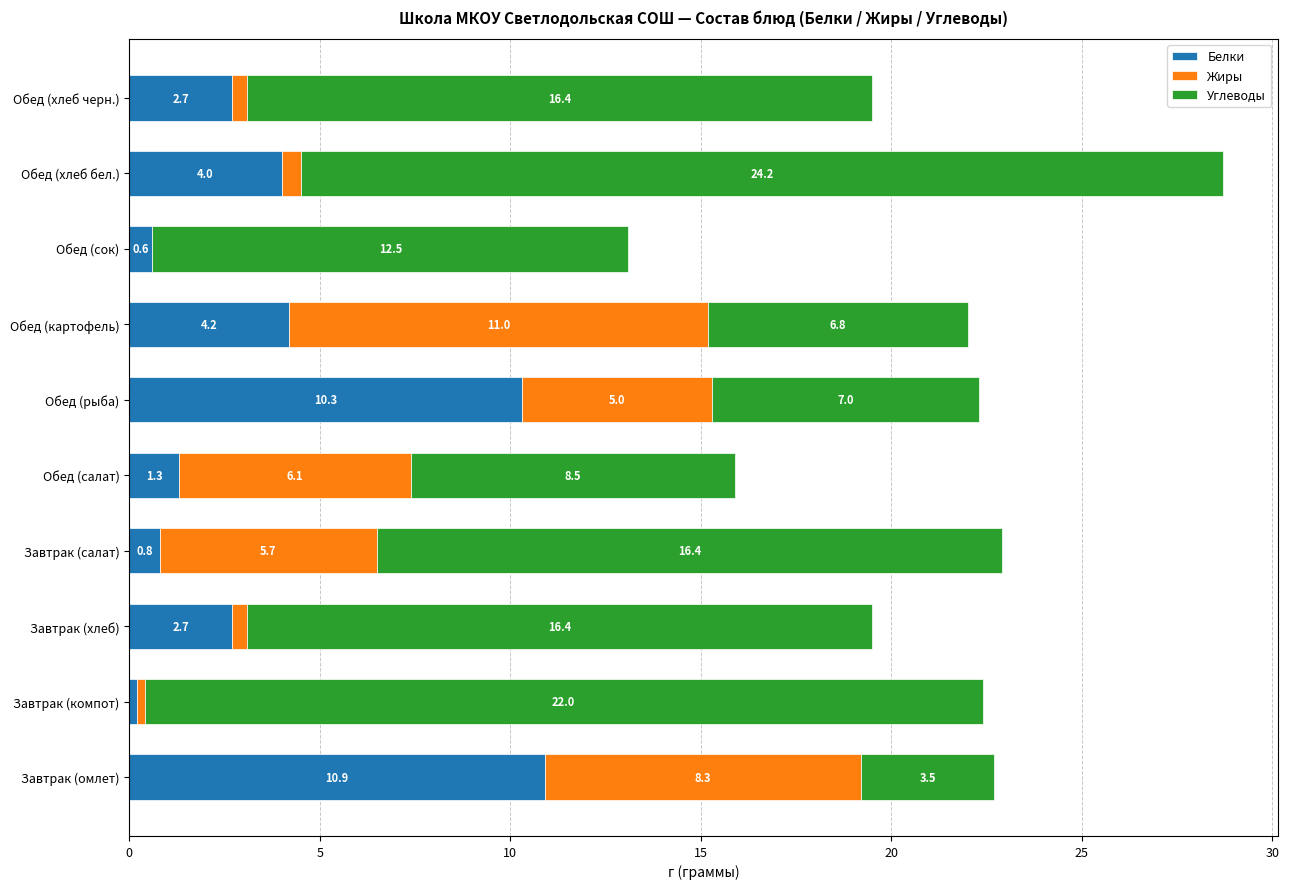

The value of Белки at Обед (картофель) is 4.2. True or false?

True